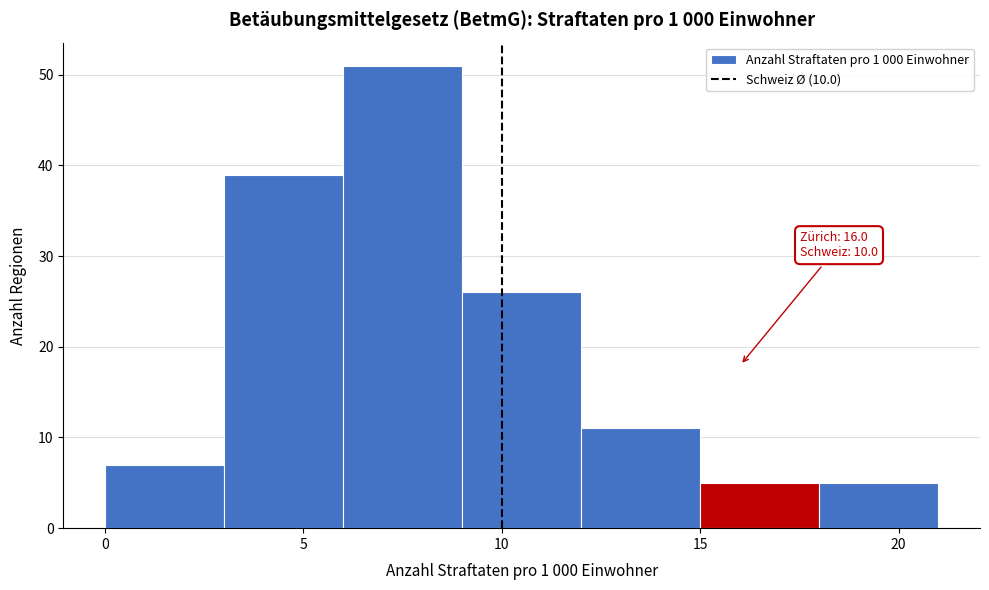

Over which range of the x-axis is the bar tallest?

6 to 9